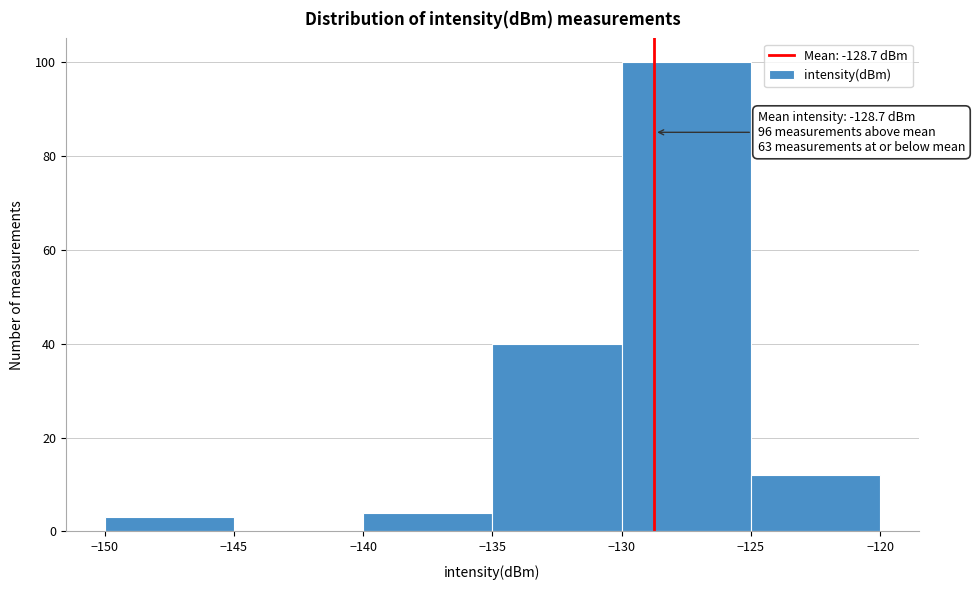

Over which range of the x-axis is the bar tallest?

-130 to -125